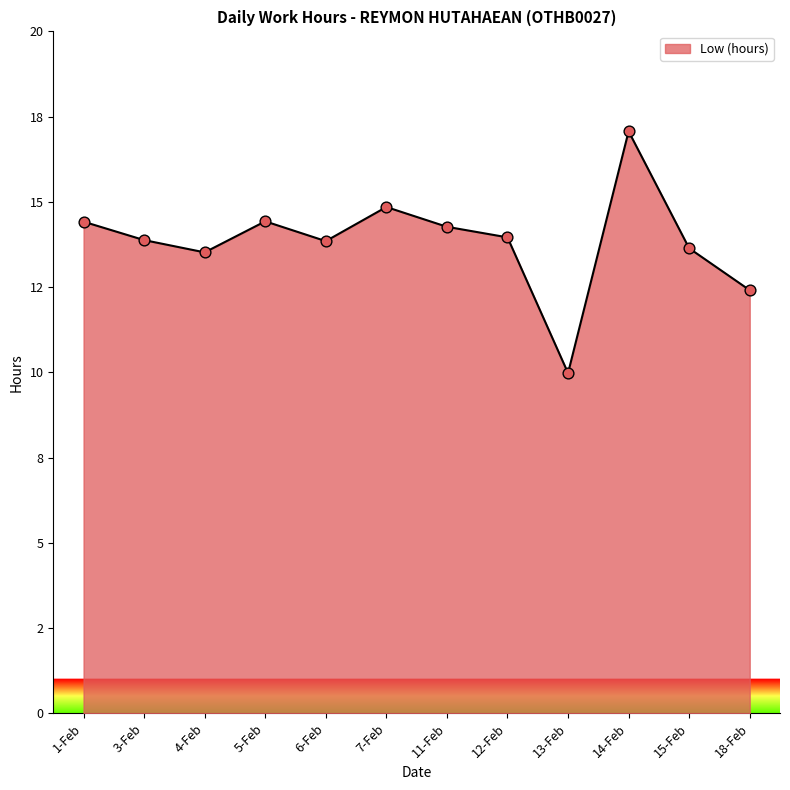

What is the ratio of the value at 14-Feb to the value at 11-Feb?

1.2